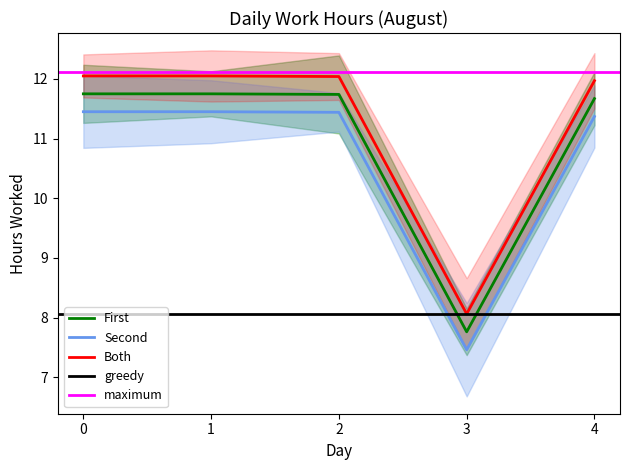

True or false: Both and Second cross at least once.

False